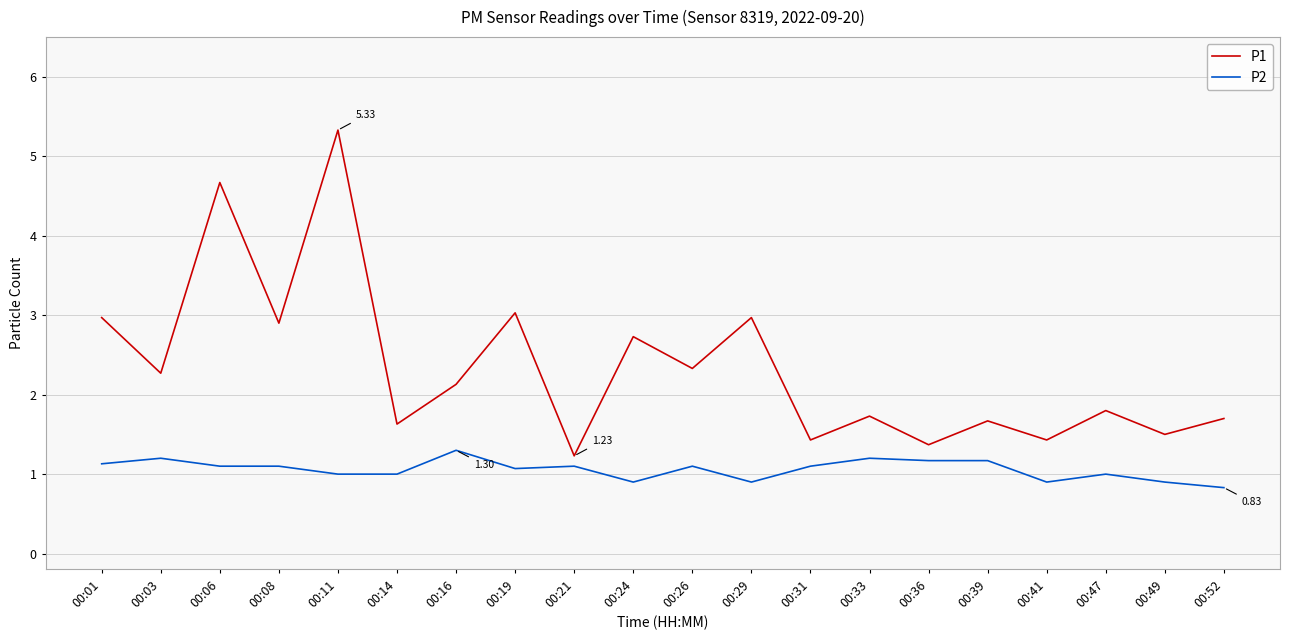

Which category has the highest value in the P2 series?

00:16